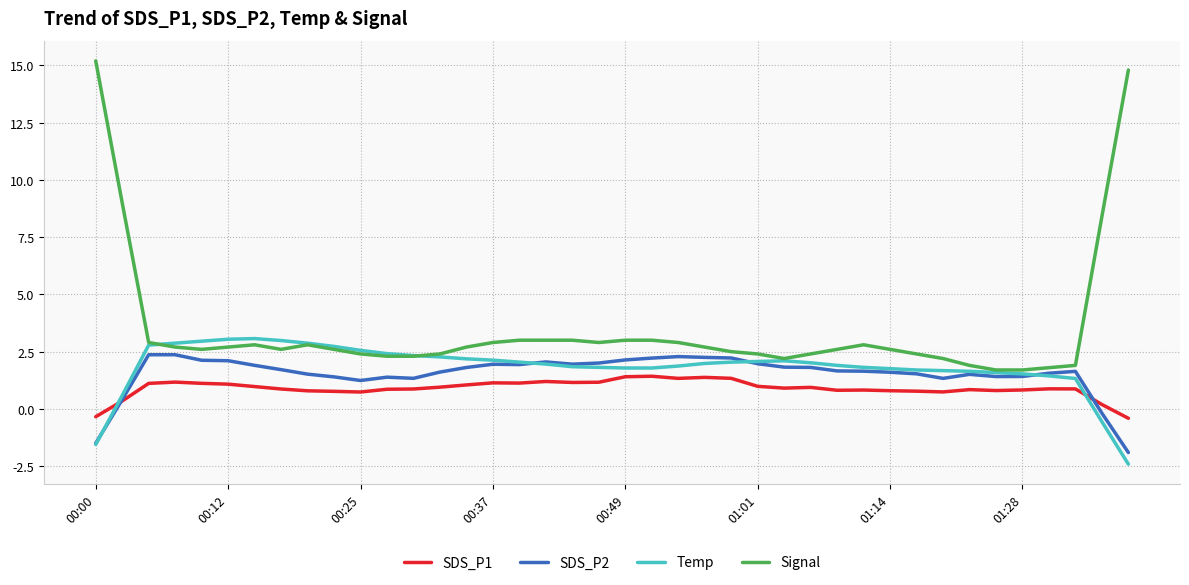

What is the maximum value shown in the chart?

15.2